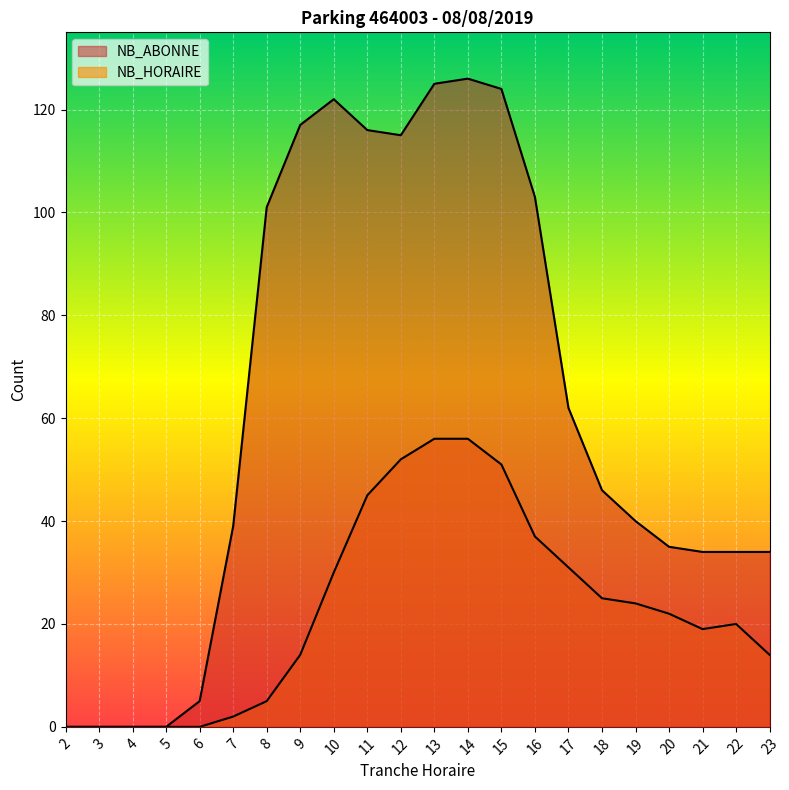

Which series changed the most between 5 and 11?

NB_ABONNE